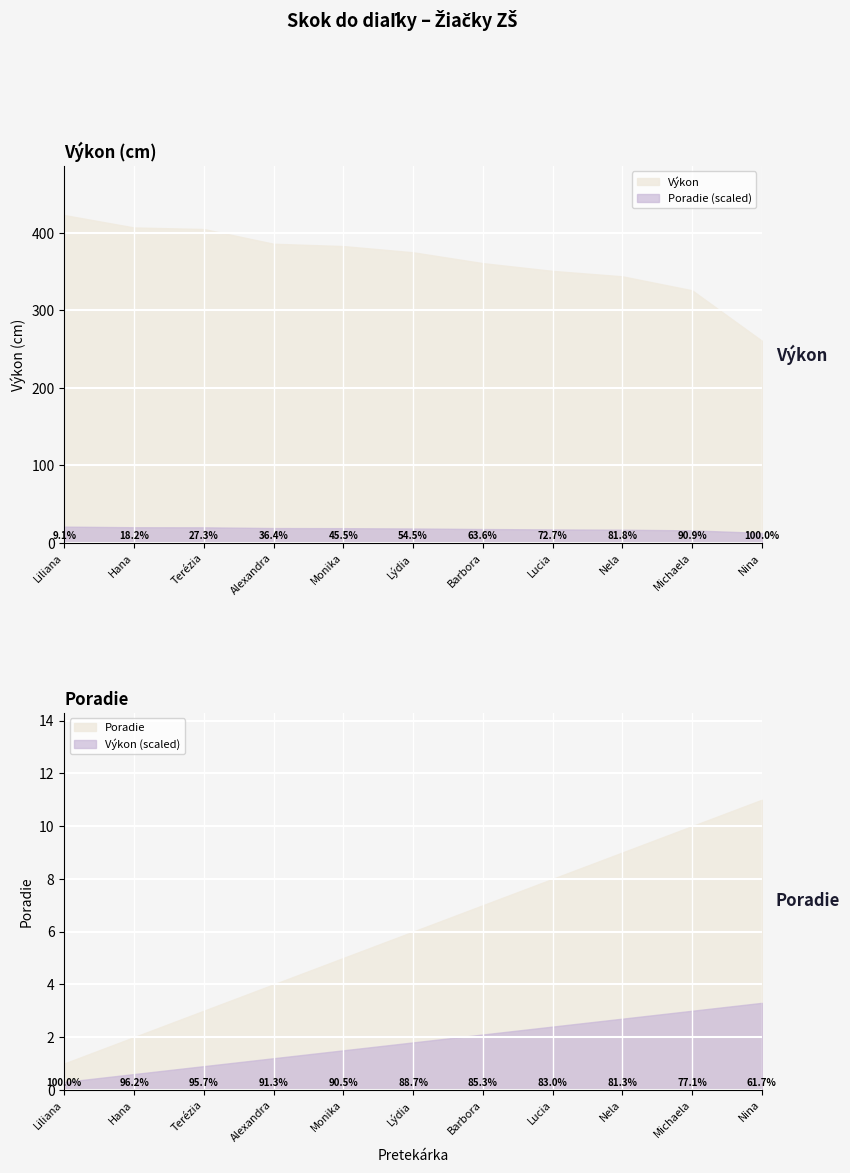

What is the difference between the Výkon values at Cejzlová Michaela and Hešková Nina?

65